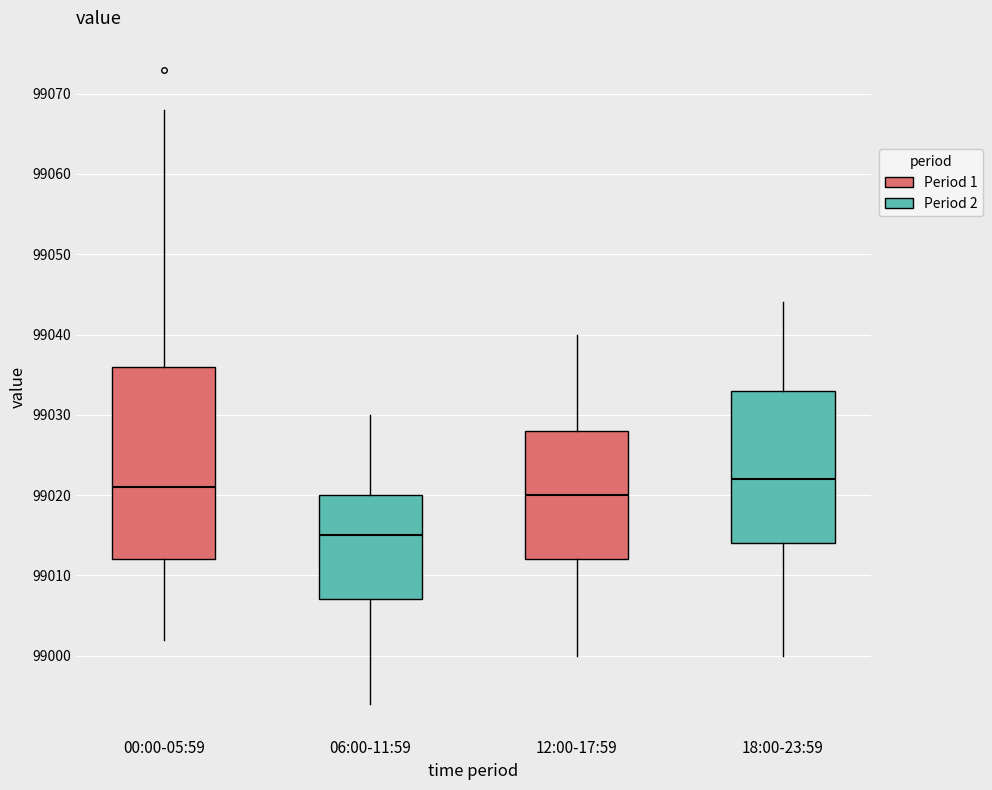

Reading left to right, read every box against the y-axis: the position of its median line, the range the box covers, and the ends of its whiskers. The values are not printed on the chart, so give them approximately, as read against the axis.

00:00-05:59: median 99021, box 99012 to 99036, whiskers 99002 to 99068
06:00-11:59: median 99015, box 99007 to 99020, whiskers 98994 to 99030
12:00-17:59: median 99020, box 99012 to 99028, whiskers 99000 to 99040
18:00-23:59: median 99022, box 99014 to 99033, whiskers 99000 to 99044